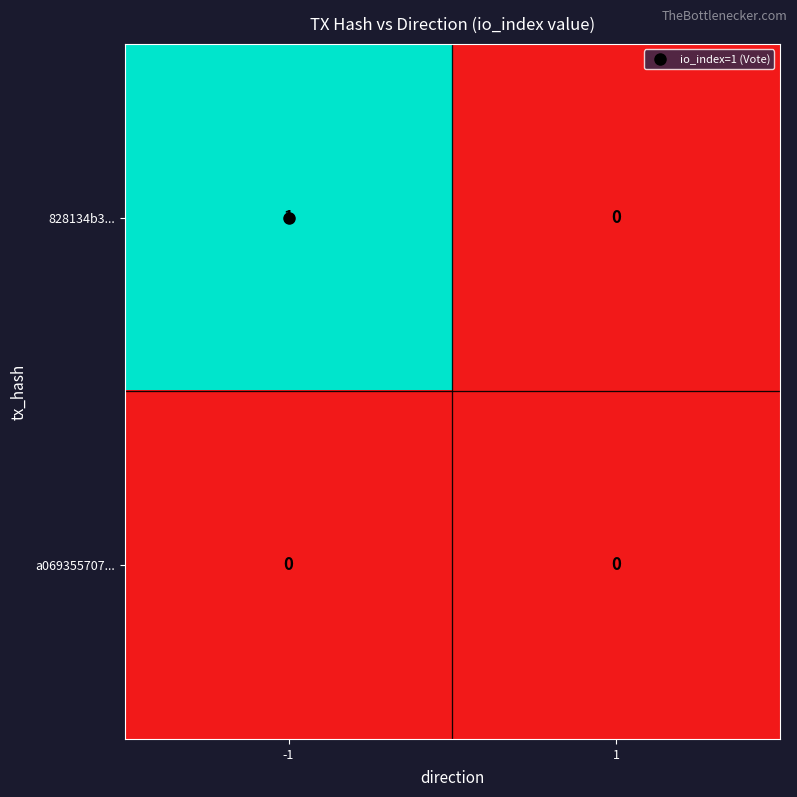

Is the value of a069355707... at 1 greater than the value of 828134b3... at -1?

No